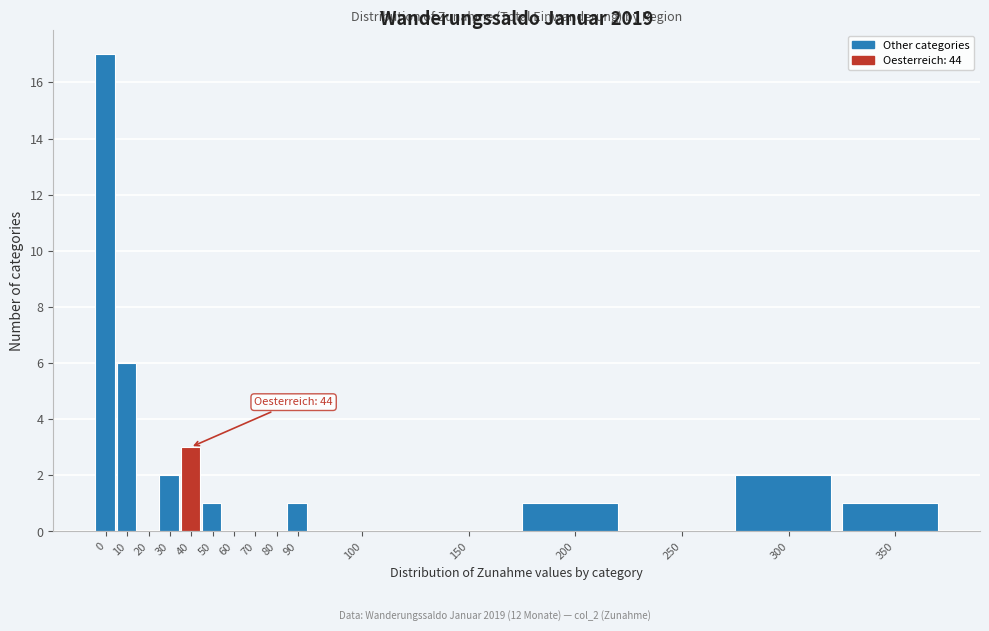

Reading right to left, transcribe all the data shown in this chart.

350=1	300=2	250=0	200=1	150=0	100=0	90=1	80=0	70=0	60=0	50=1	40=3	30=2	20=0	10=6	0=17